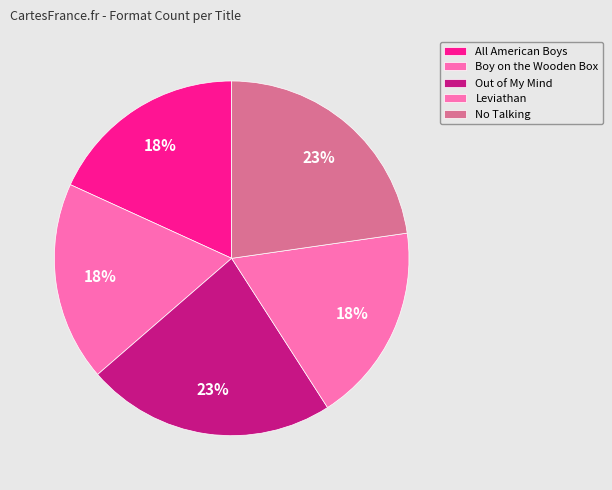

Which category has the smallest portion of the pie?

All American Boys